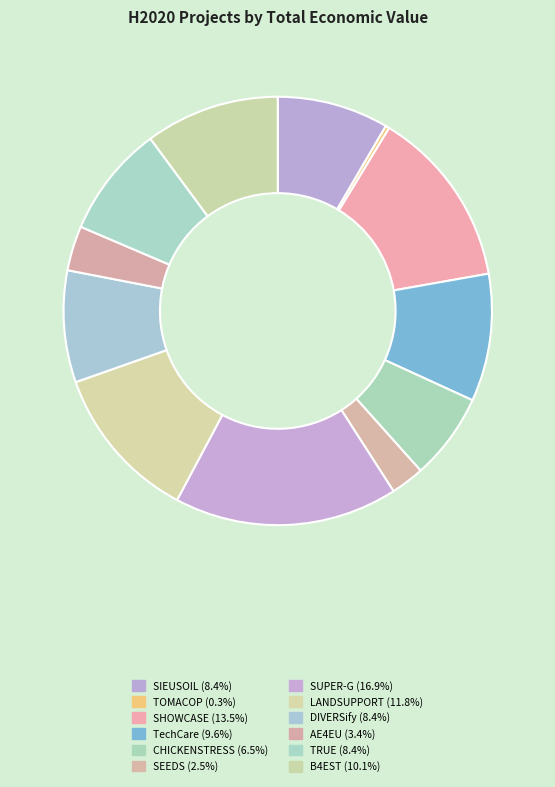

Is it true that B4EST is 18% of the pie?

False